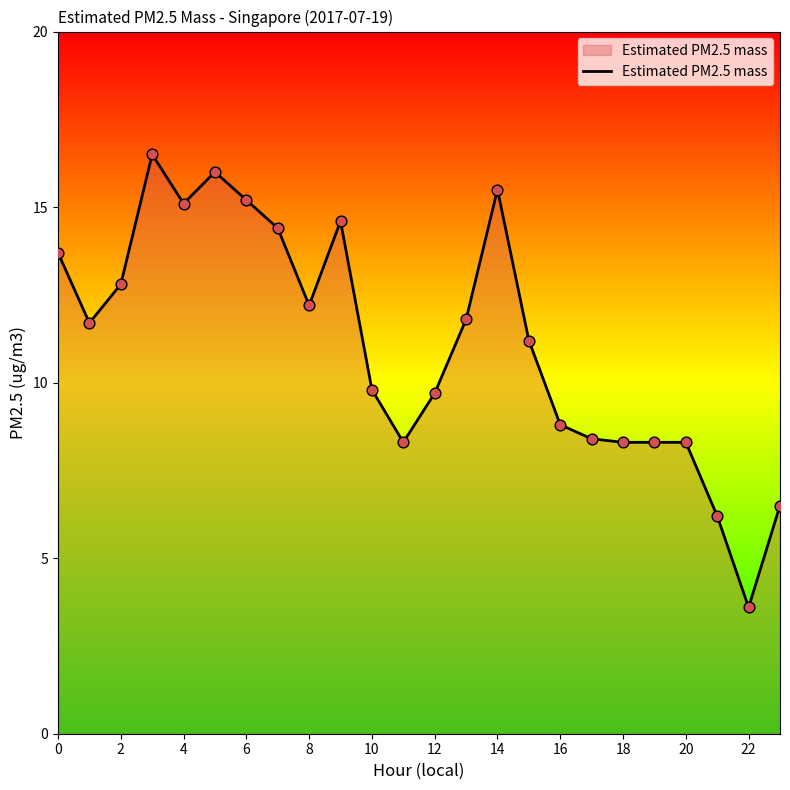

What is the greatest value displayed?

16.5